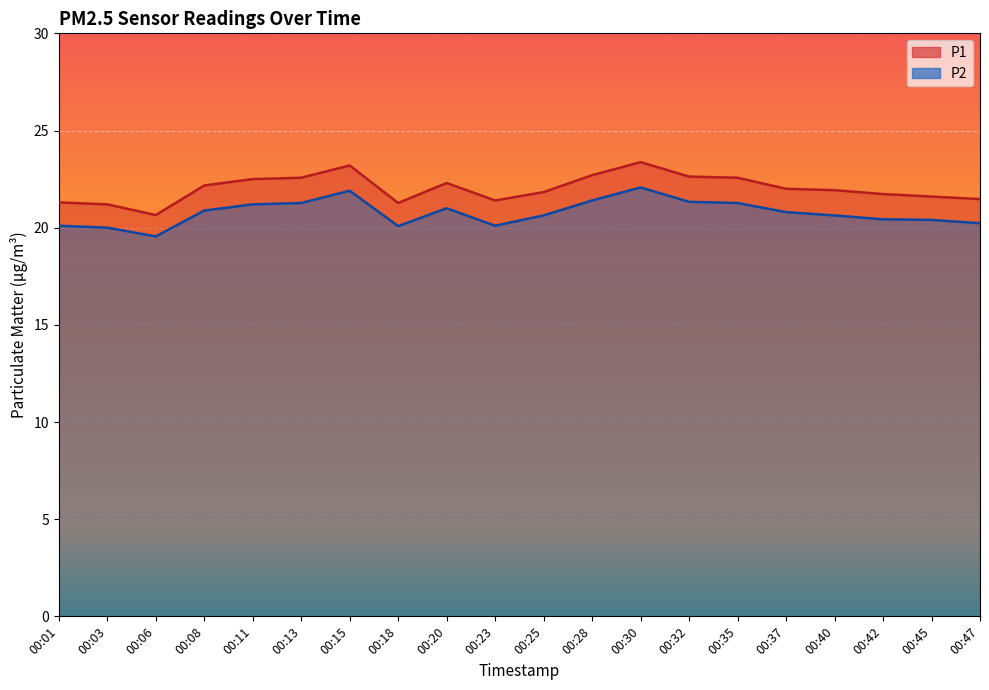

True or false: P2 and P1 intersect in this chart.

False